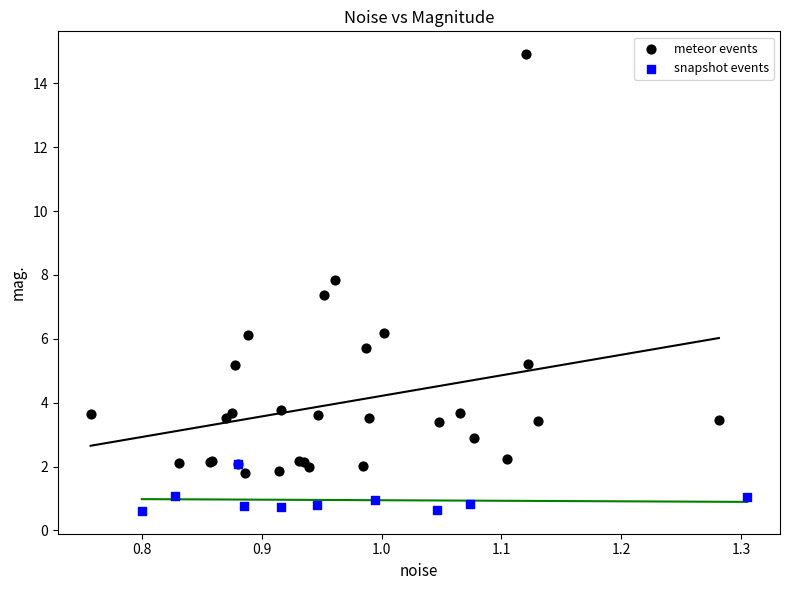

Which series contains the highest Y value?

meteor events